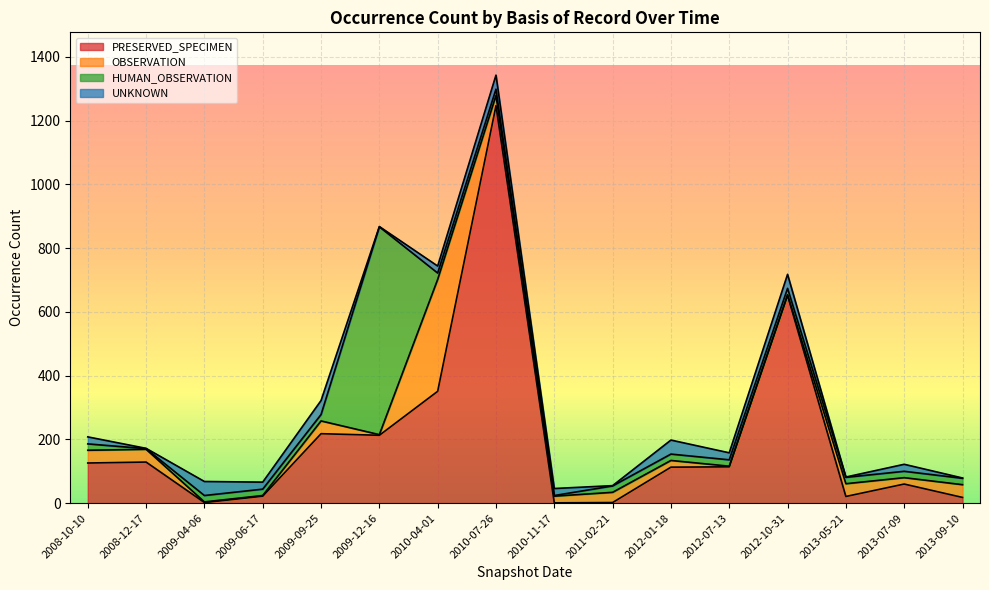

Which series ends up on top after the final intersection of UNKNOWN and HUMAN_OBSERVATION?

HUMAN_OBSERVATION